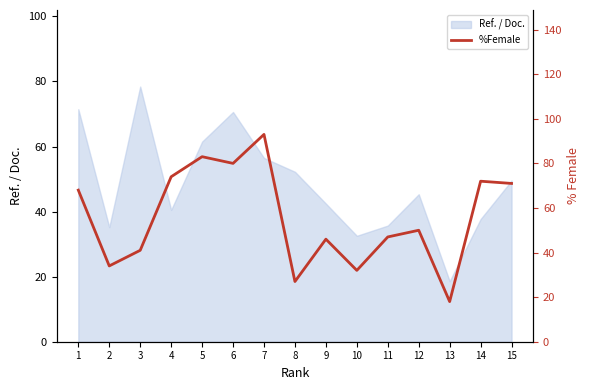

What is the highest value of the Ref. / Doc. series?

78.4